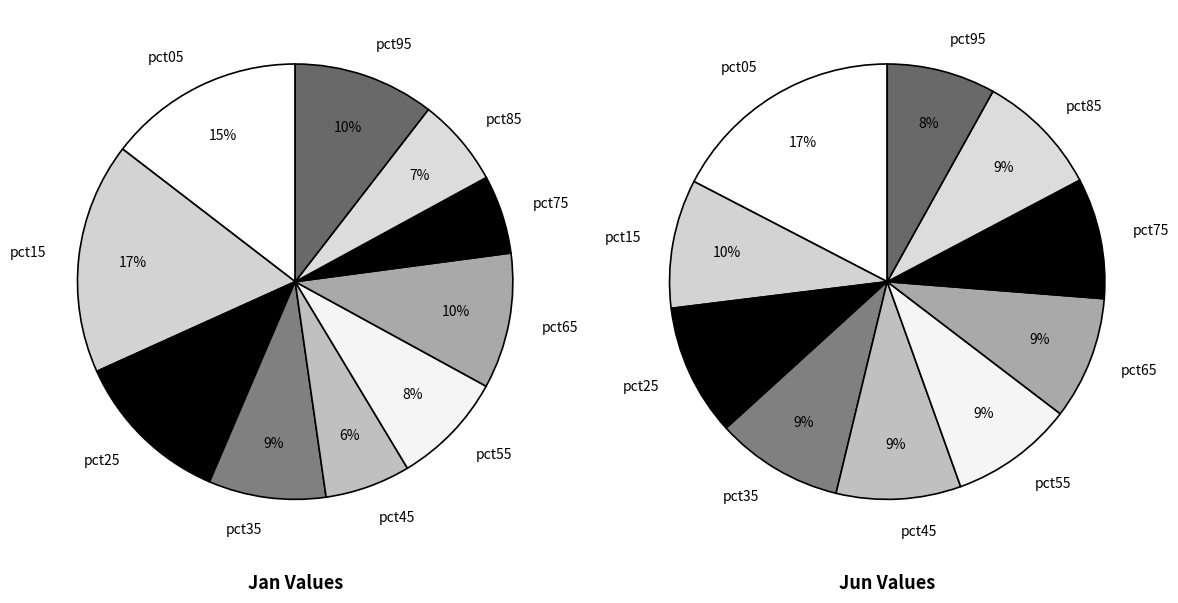

Does 8 represent more than half of the total?

No